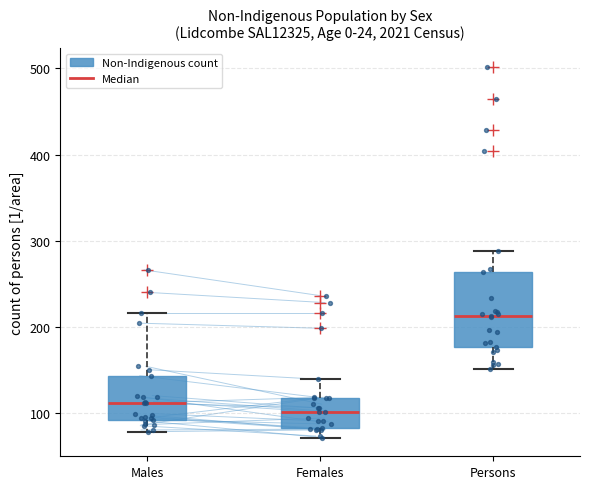

Reading left to right, read every box against the y-axis: the position of its median line, the range the box covers, and the ends of its whiskers. The values are not printed on the chart, so give them approximately, as read against the axis.

Males: median 110, box 90 to 140, whiskers 80 to 220
Females: median 100, box 80 to 120, whiskers 70 to 140
Persons: median 210, box 180 to 260, whiskers 150 to 290